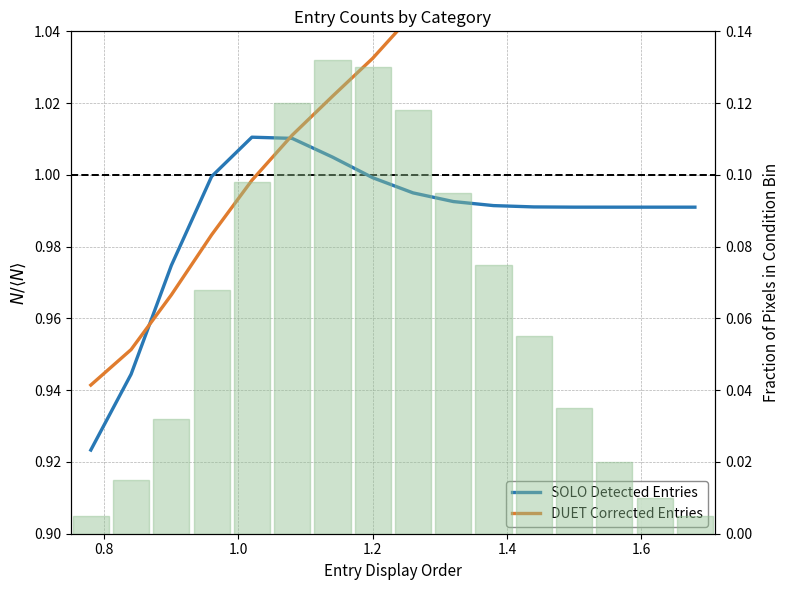

Reading left to right, what are all the values shown in this chart?

SOLO Detected Entries: 0.9	0.9	1.0	1.0	1.0	1.0	1.0	1.0	1.0	1.0	1.0	1.0	1.0	1.0	1.0	1.0
DUET Corrected Entries: 0.9	1.0	1.0	1.0	1.0	1.0	1.0	1.0	1.0	1.1	1.1	1.1	1.1	1.1	1.1	1.1
Fraction Histogram: 0.0	0.0	0.0	0.1	0.1	0.1	0.1	0.1	0.1	0.1	0.1	0.1	0.0	0.0	0.0	0.0